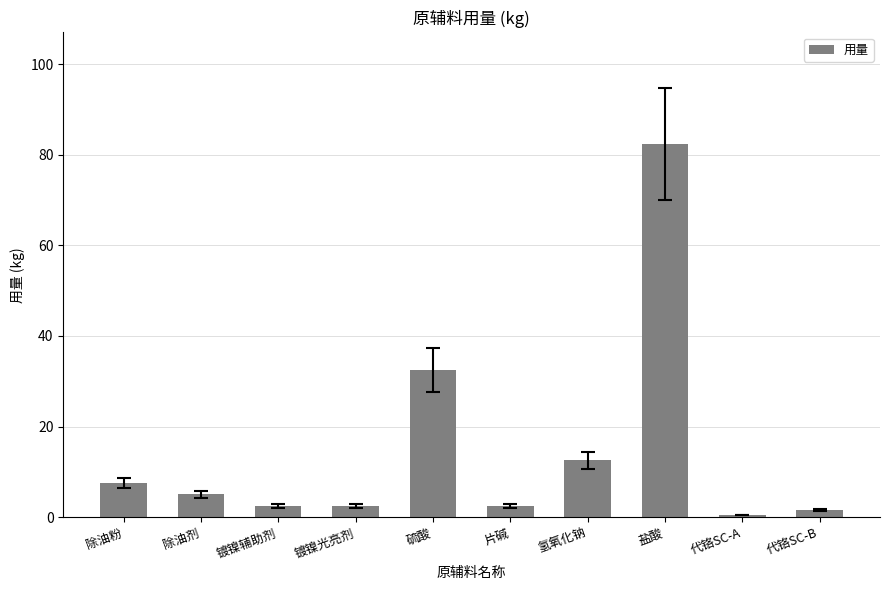

Reading left to right, transcribe all the data shown in this chart.

7.5	5.0	2.5	2.5	32.5	2.5	12.5	82.3	0.5	1.5